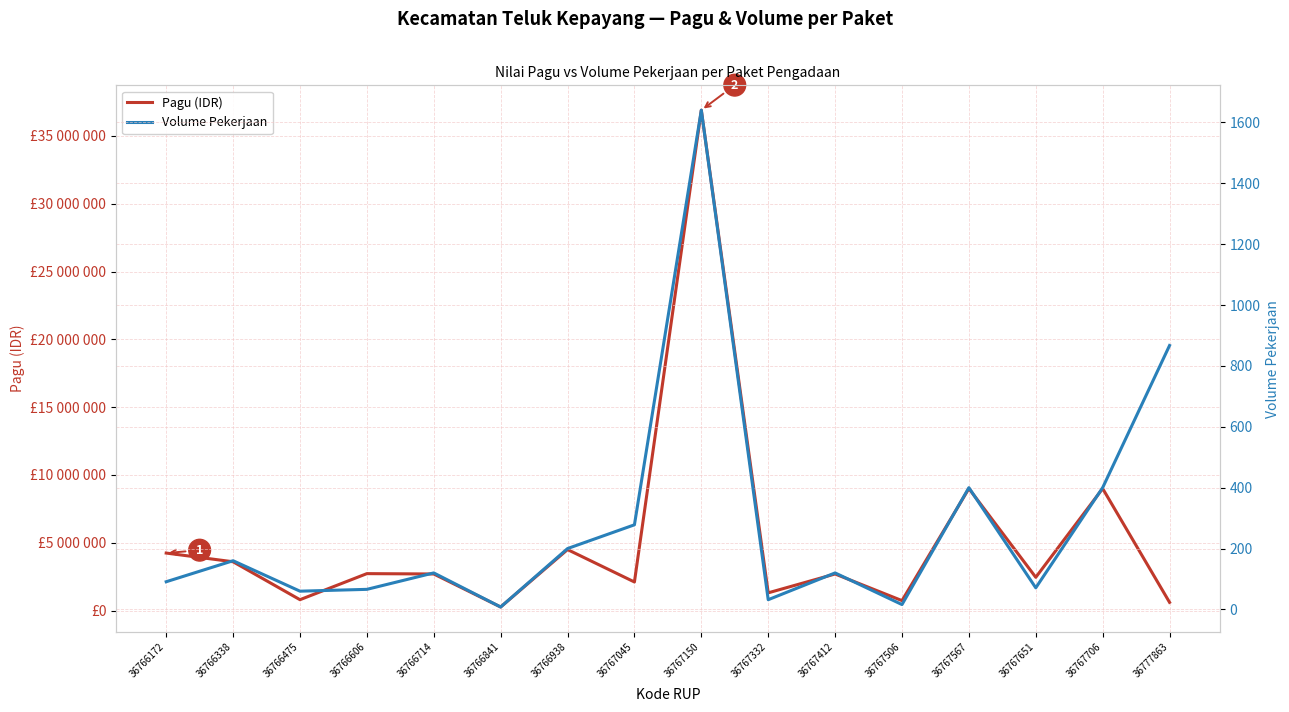

How many interior local valleys does the Pagu (IDR) series have?

6